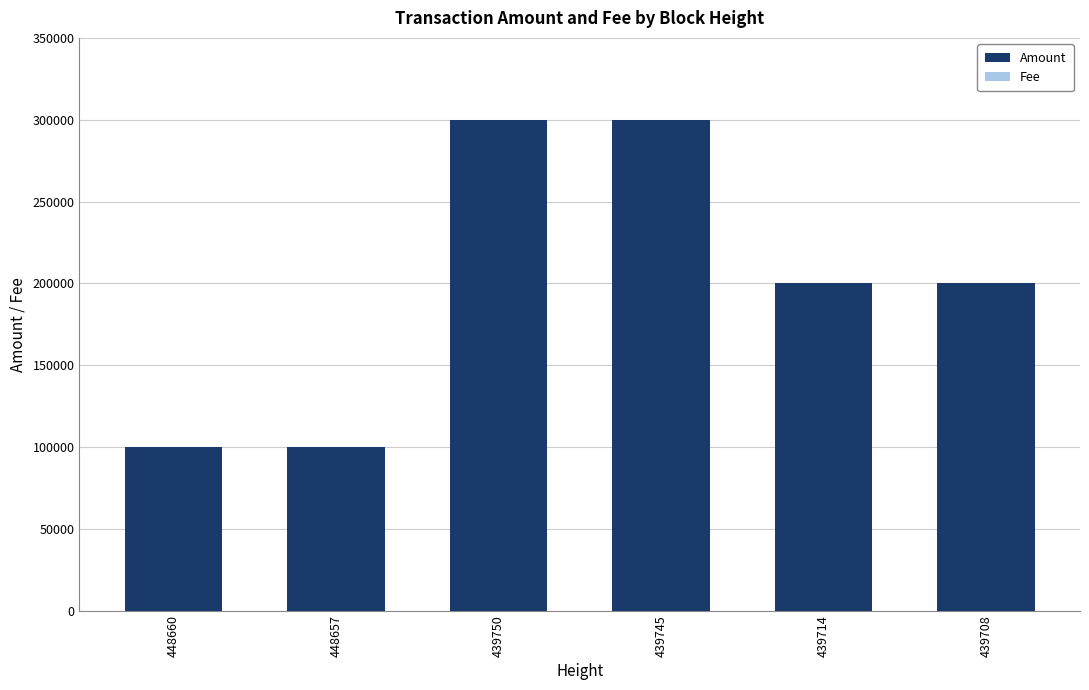

What is the highest value of the Amount series?

300000